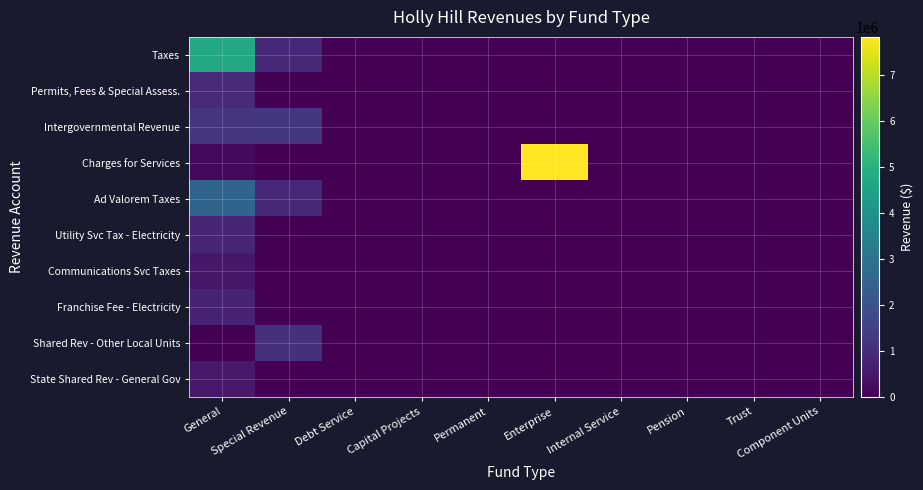

At which category is the sum across all series the highest?

General